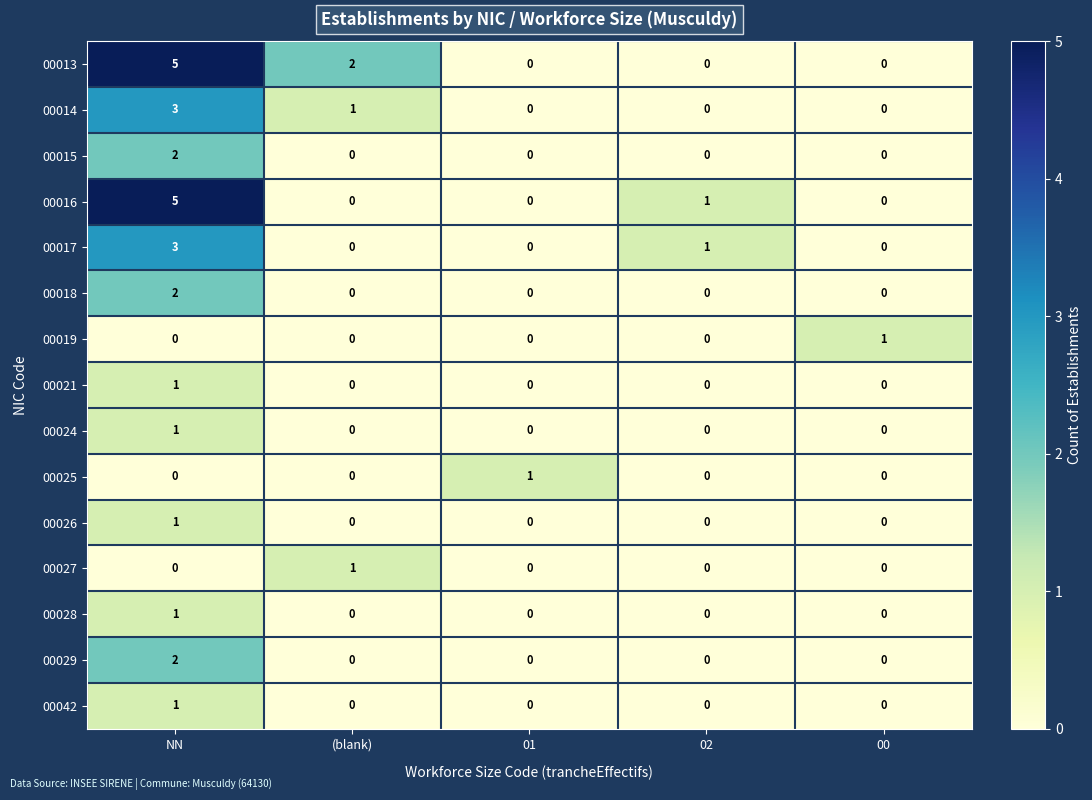

True or false: 00027 has a value of 1 at 00.

False